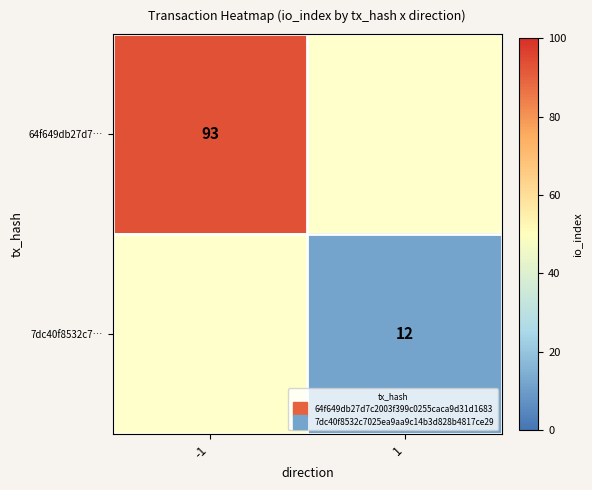

List the series in order of their peak value, highest first.

64f649db27d7…, 7dc40f8532c7…